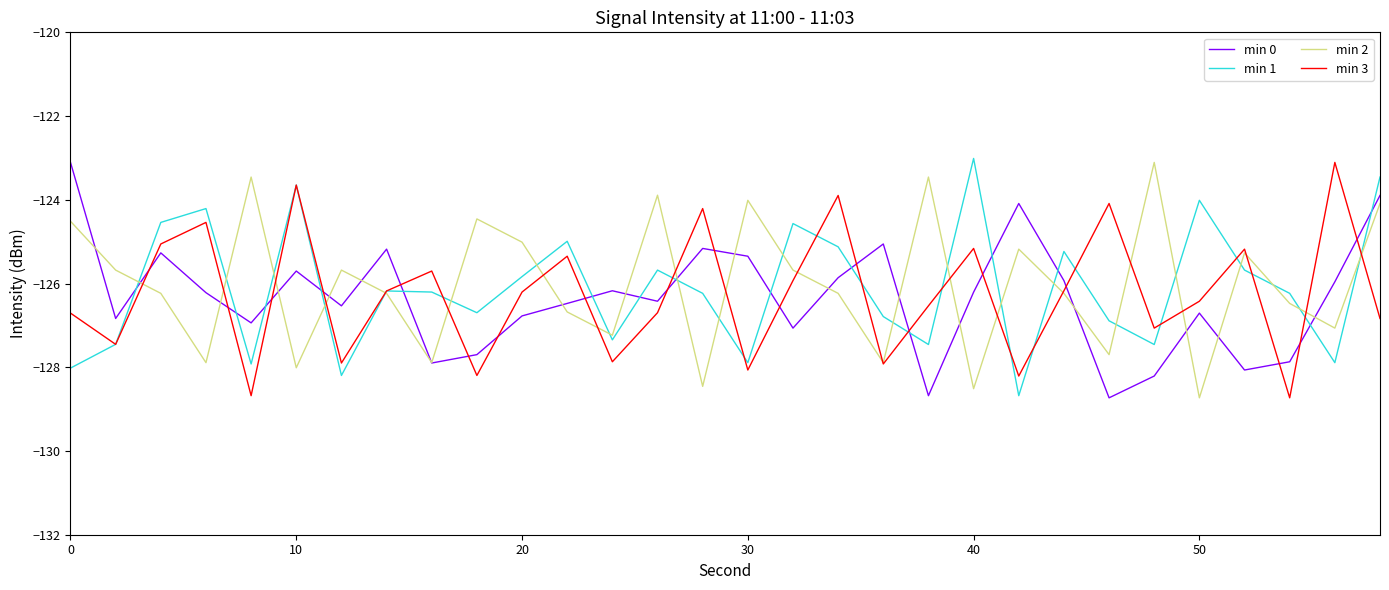

What is the highest value of the min 2 series?

-123.1